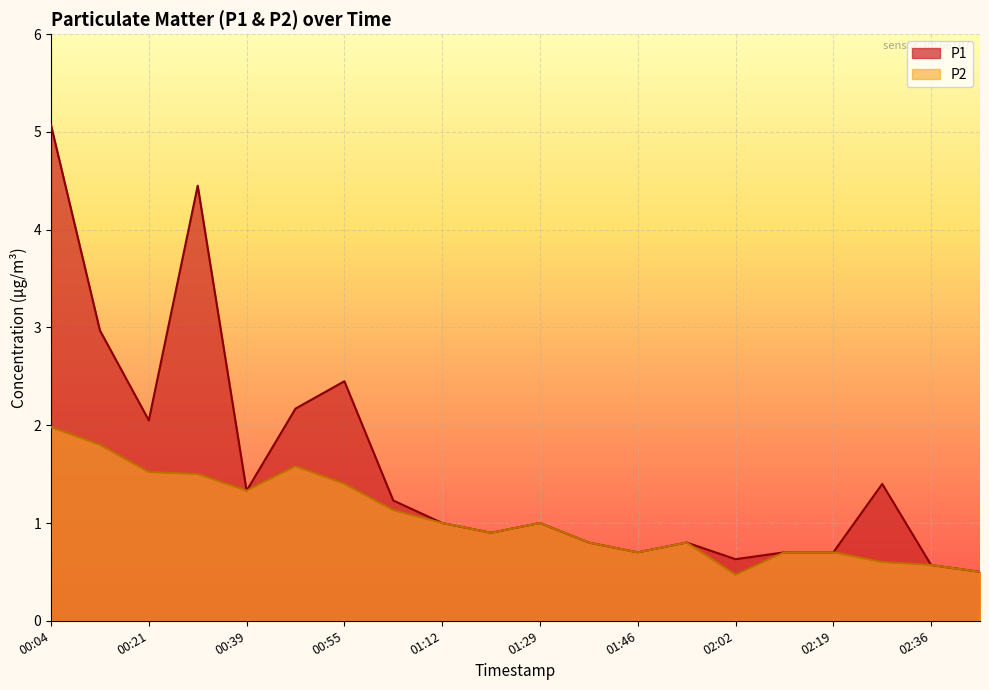

True or false: P1 and P2 cross at least once.

False